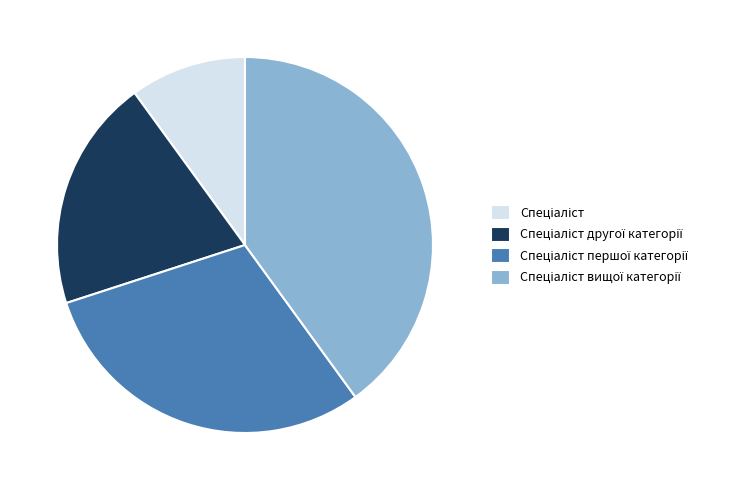

Does any single category account for the majority?

No